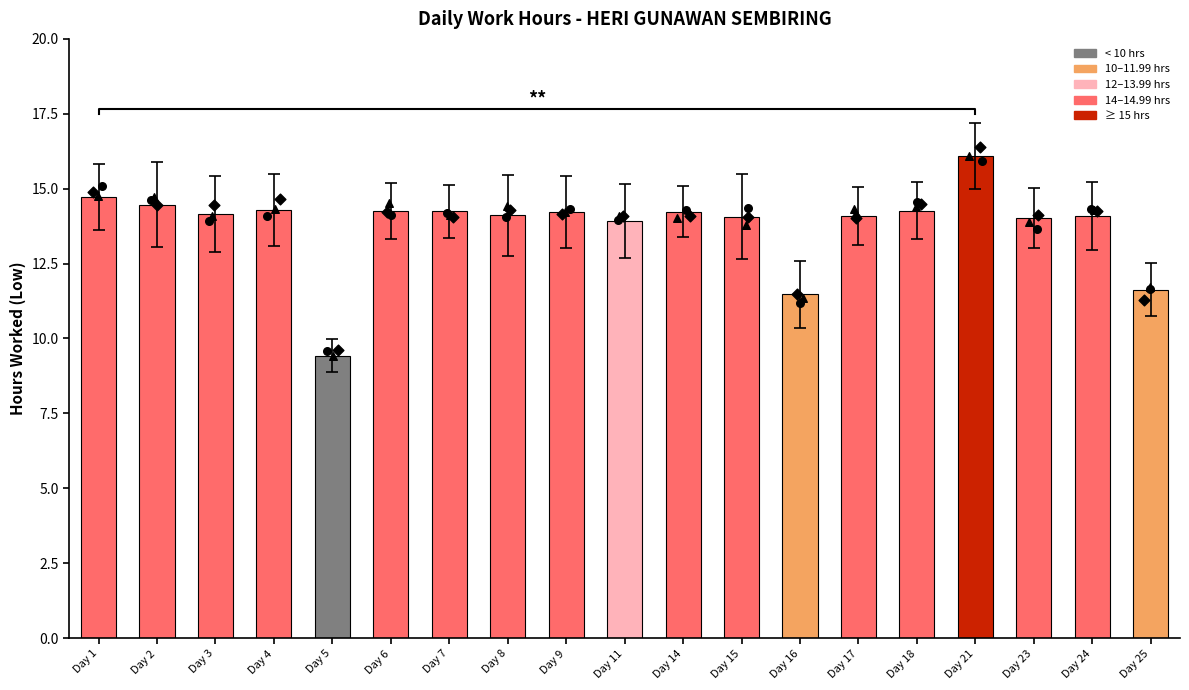

Which has a higher value, Day 15 or Day 1?

Day 1